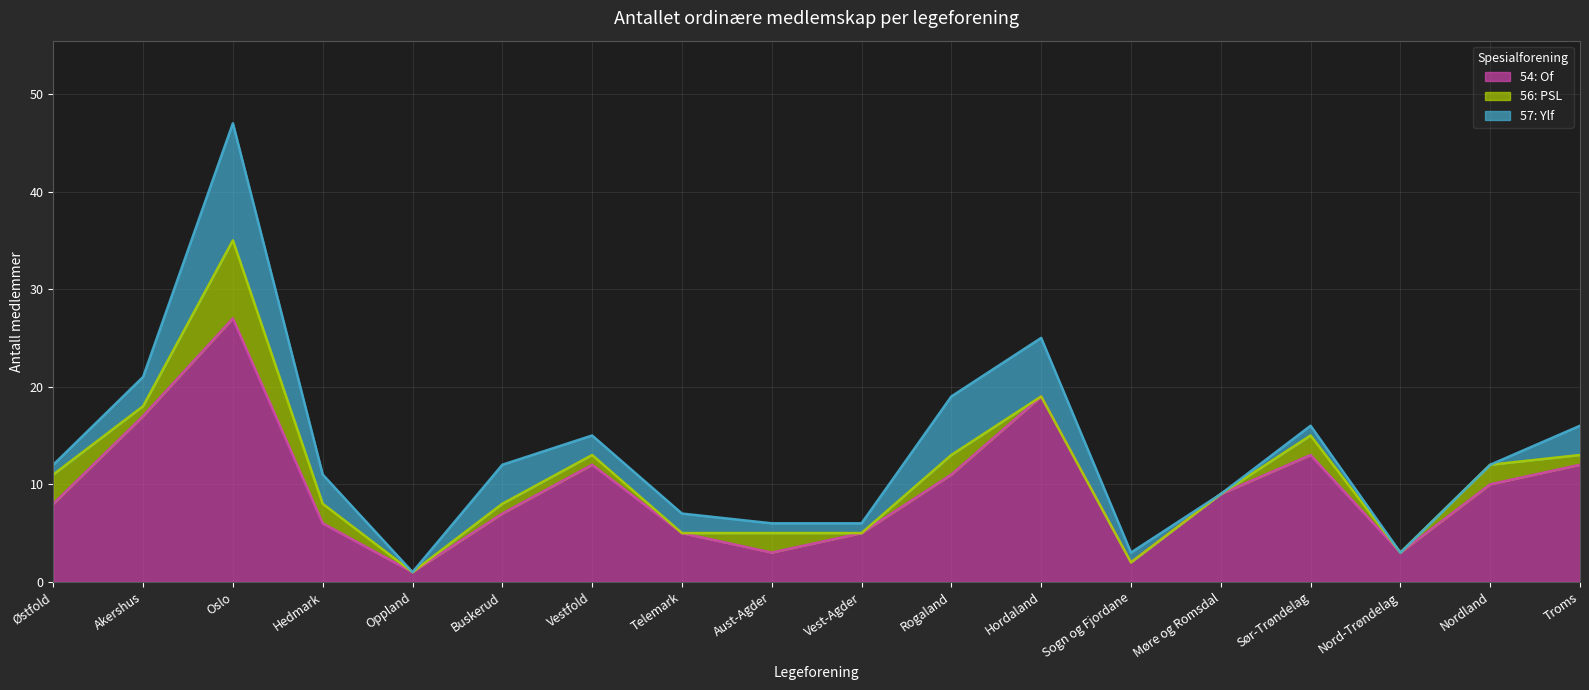

In 56: PSL, how many points are lower than both neighbors (excluding endpoints)?

5